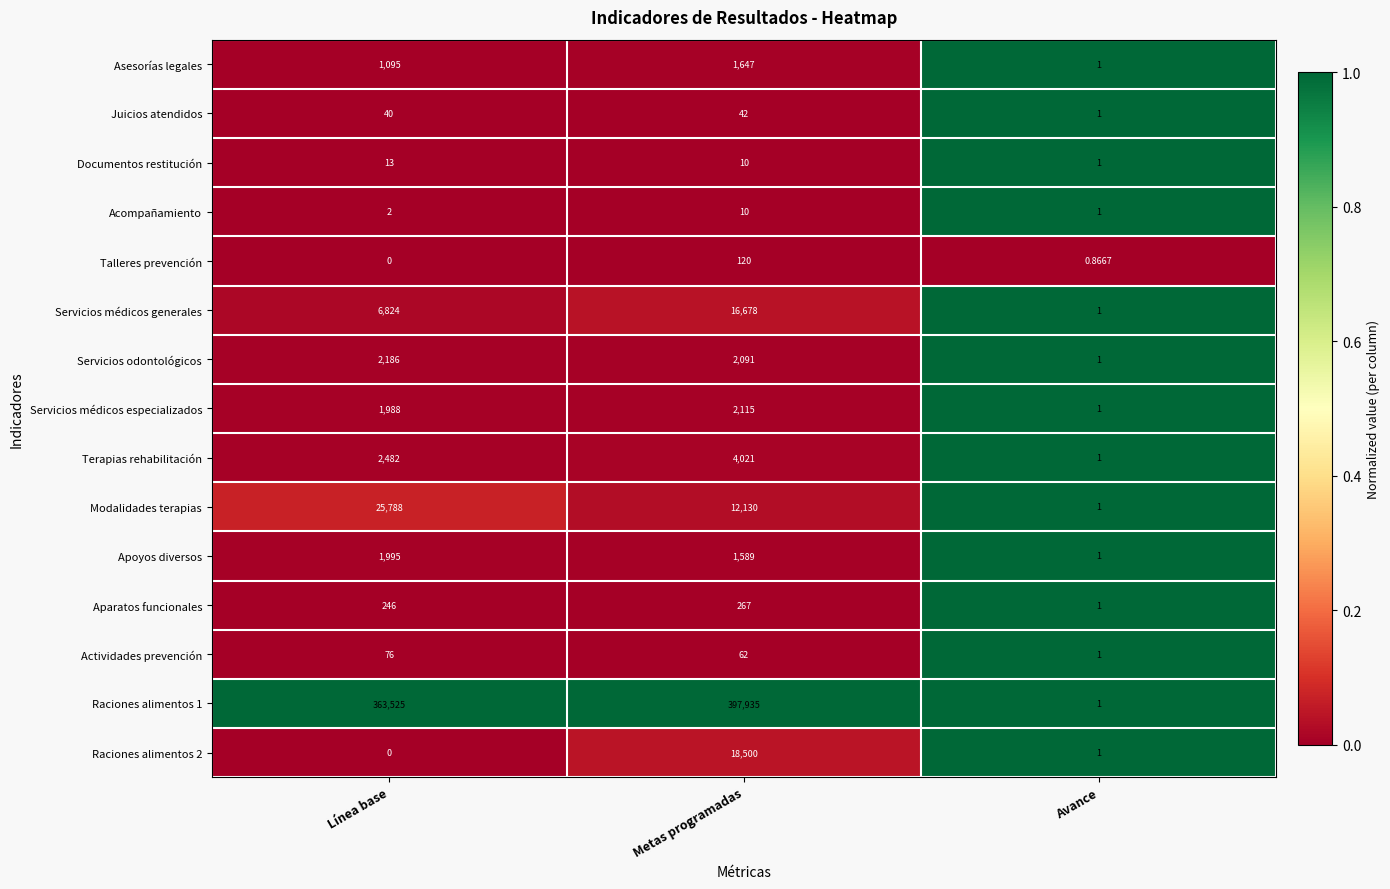

Rank the categories by Raciones alimentos 1 value from highest to lowest.

Metas programadas, Línea base, Avance